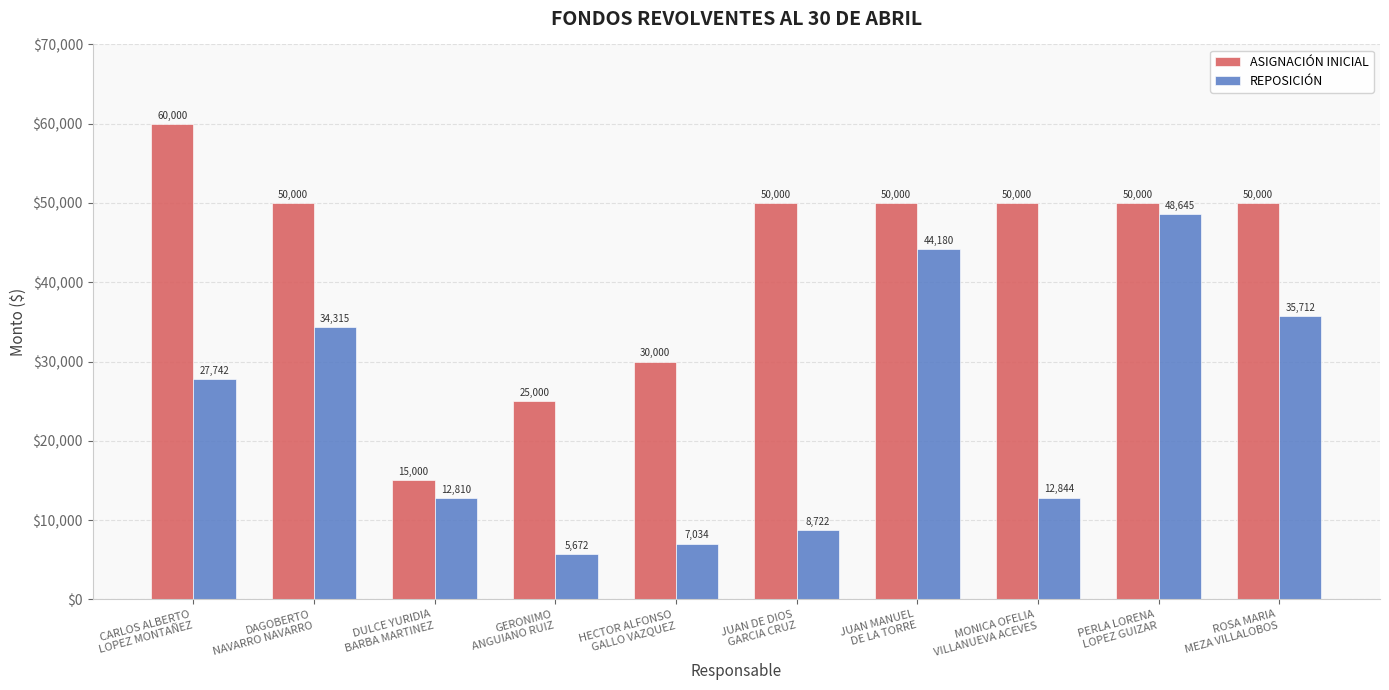

Is the value of REPOSICIÓN at PERLA LORENA
LOPEZ GUIZAR greater than the value of ASIGNACIÓN INICIAL at DAGOBERTO
NAVARRO NAVARRO?

No